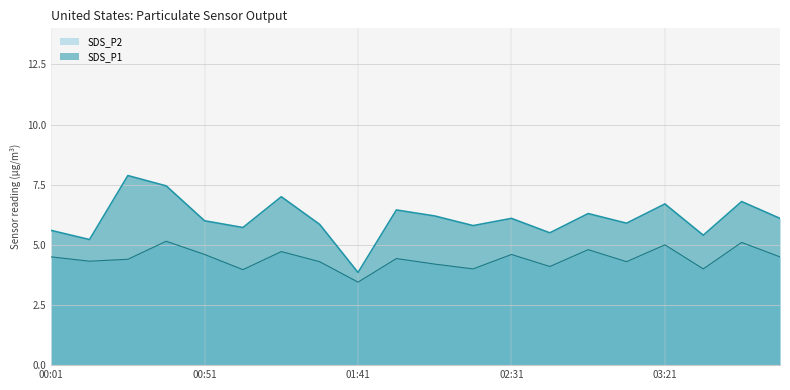

How many distinct data groups are displayed?

2